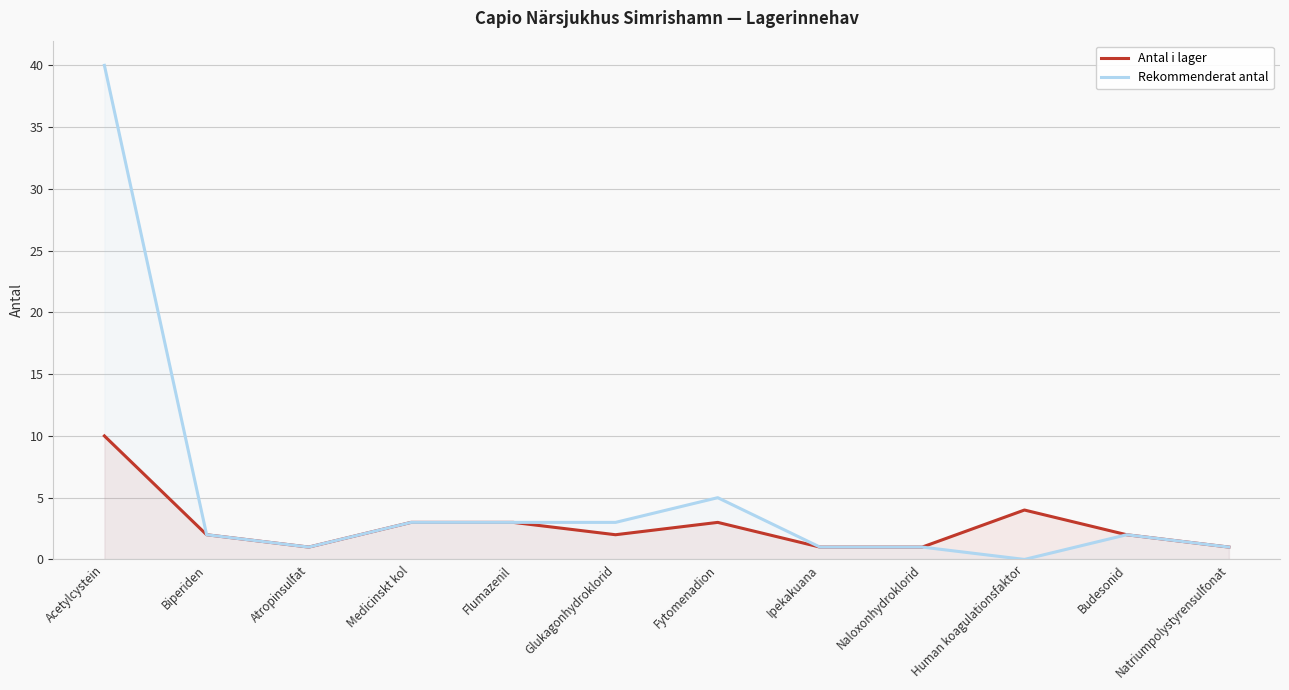

At which label does Antal i lager reach its peak?

Acetylcystein